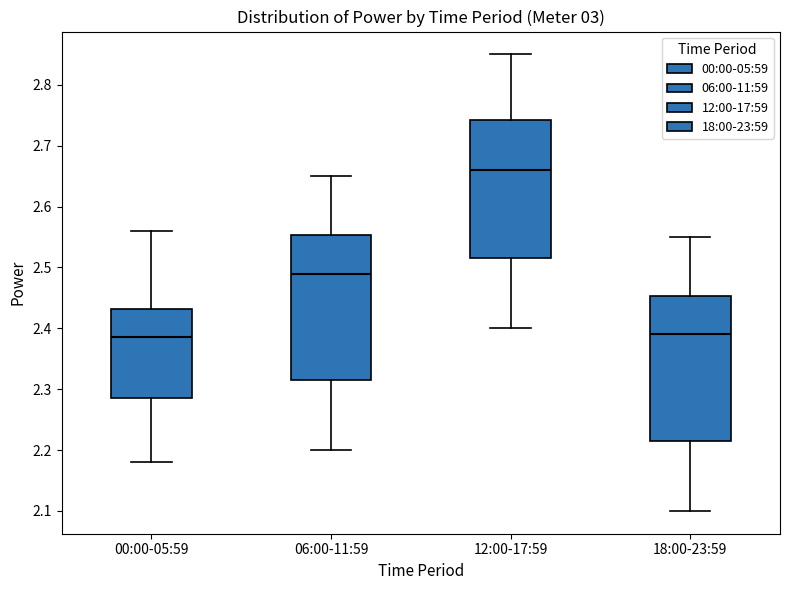

Reading left to right, transcribe this box plot: for each box, give where its median line is, the range the box spans, and where its two whiskers end, as read against the y-axis. The values are not printed on the chart, so give them approximately, as read against the axis.

00:00-05:59: median 2.39, box 2.29 to 2.43, whiskers 2.18 to 2.56
06:00-11:59: median 2.49, box 2.32 to 2.55, whiskers 2.20 to 2.65
12:00-17:59: median 2.66, box 2.52 to 2.74, whiskers 2.40 to 2.85
18:00-23:59: median 2.39, box 2.22 to 2.45, whiskers 2.10 to 2.55